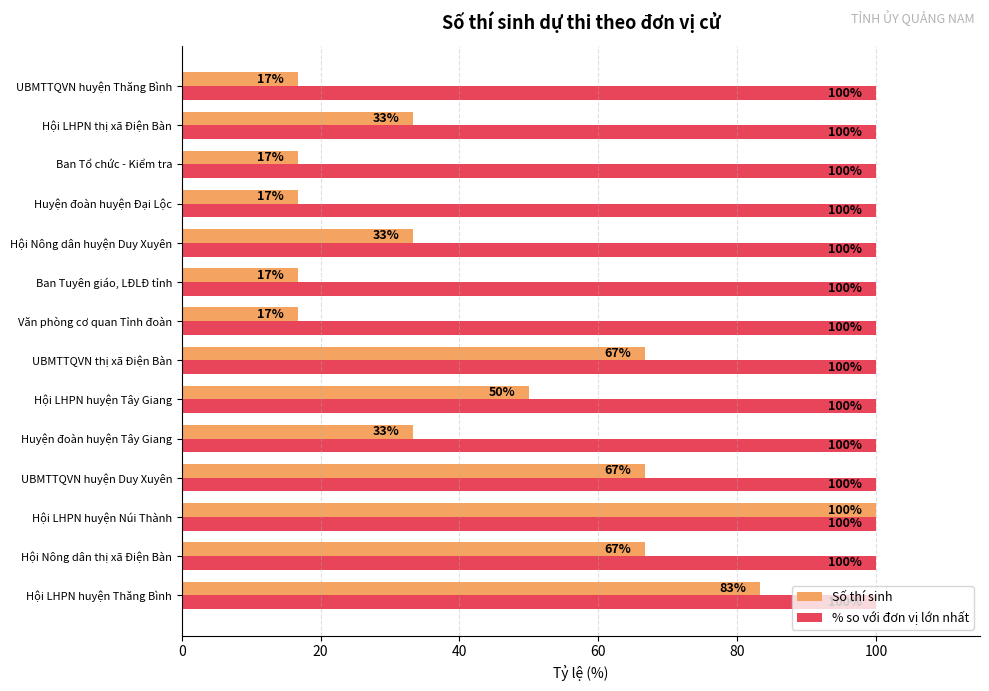

Which series changed the most between Hội LHPN huyện Tây Giang and Hội LHPN thị xã Điện Bàn?

Số thí sinh